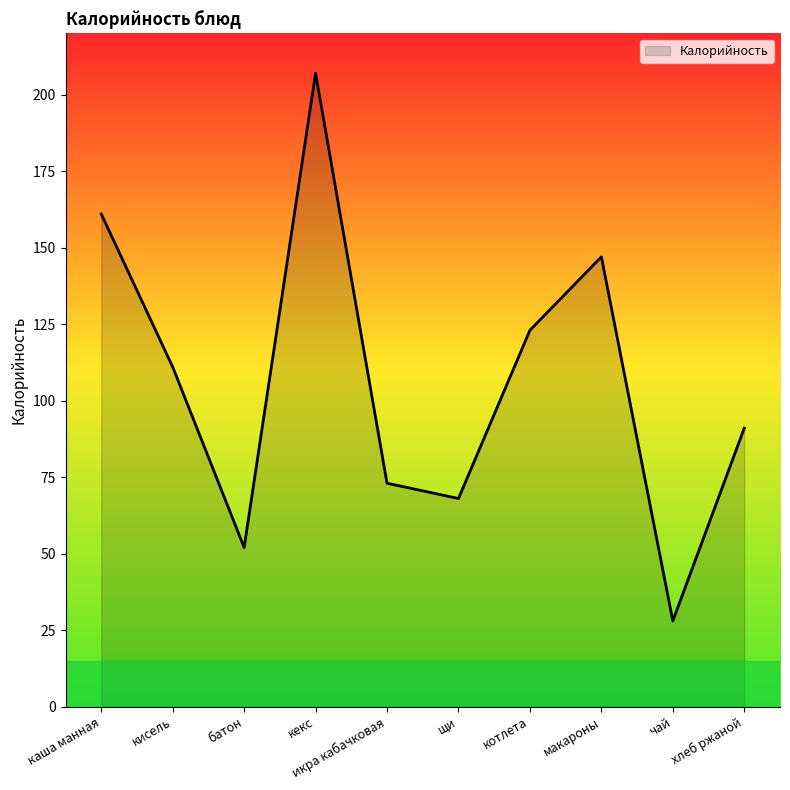

Reading left to right, list all the values displayed in this chart.

161	111	52	207	73	68	123	147	28	91